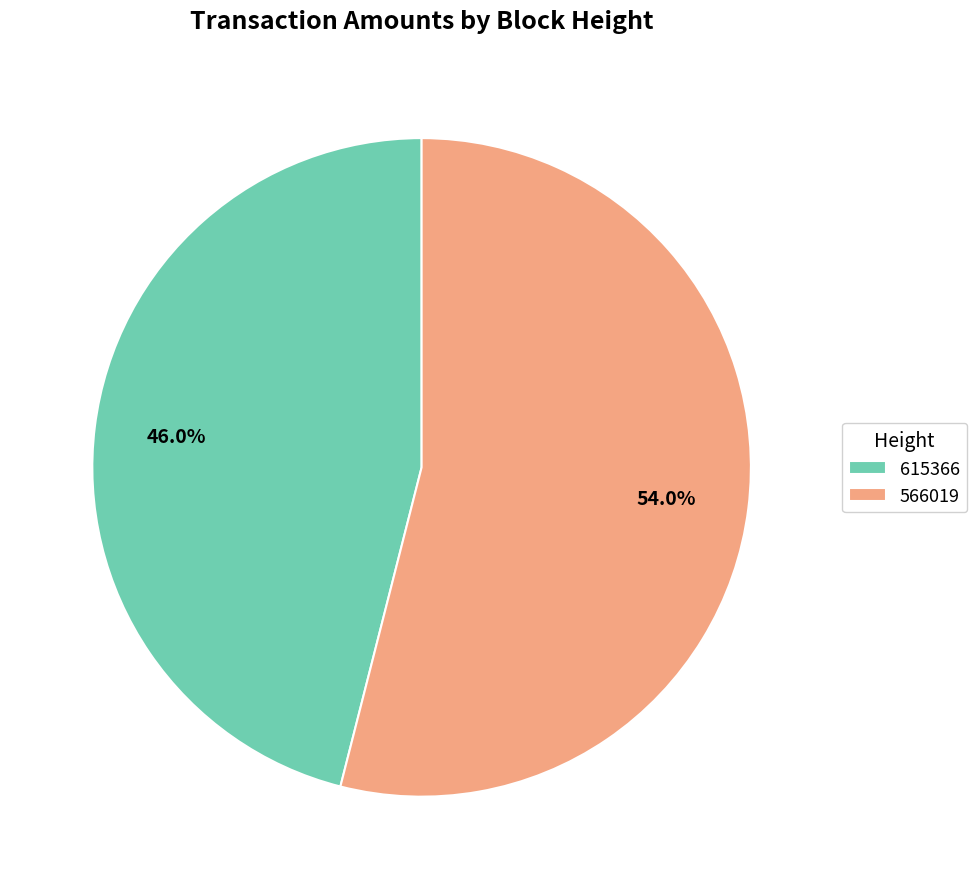

Is there any slice that represents more than half of the pie?

Yes